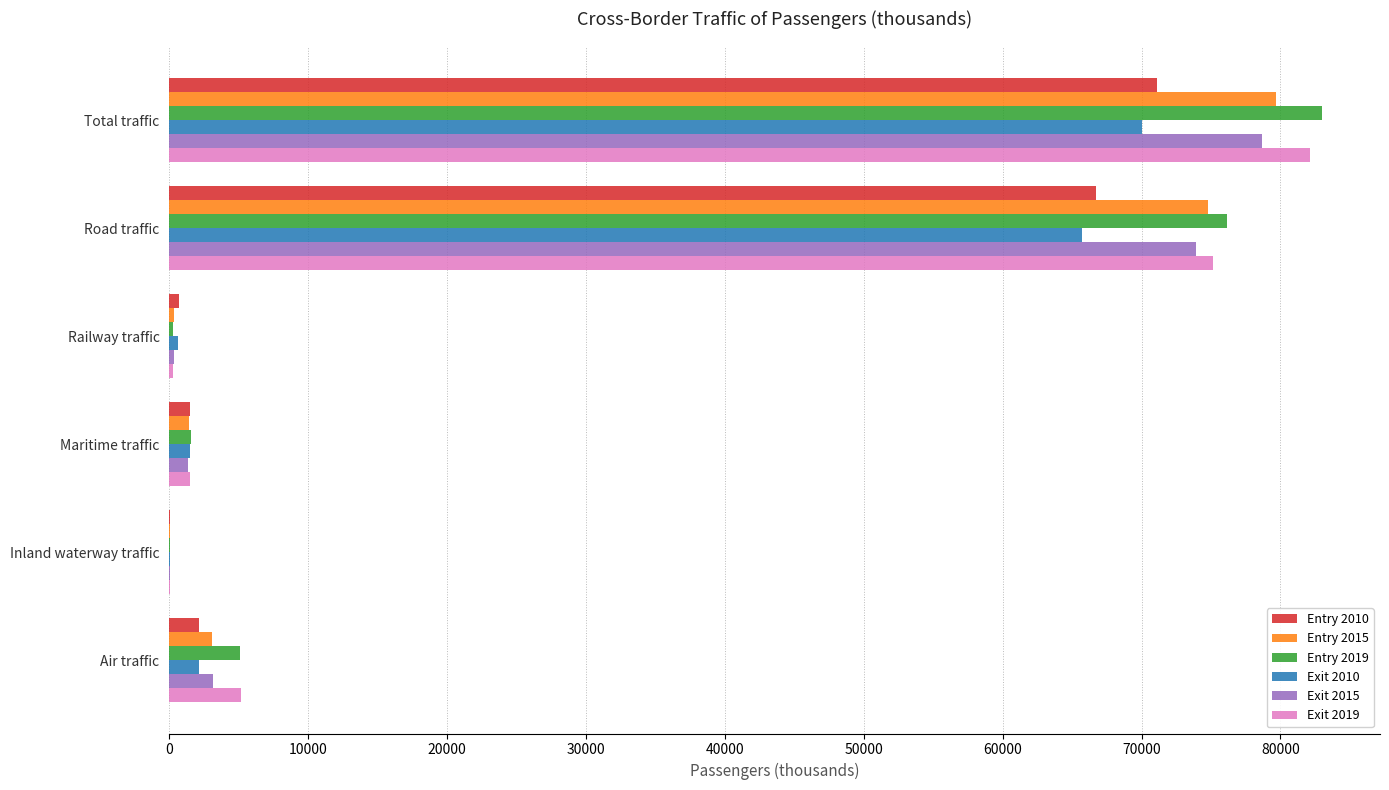

How many data points does each series have?

6